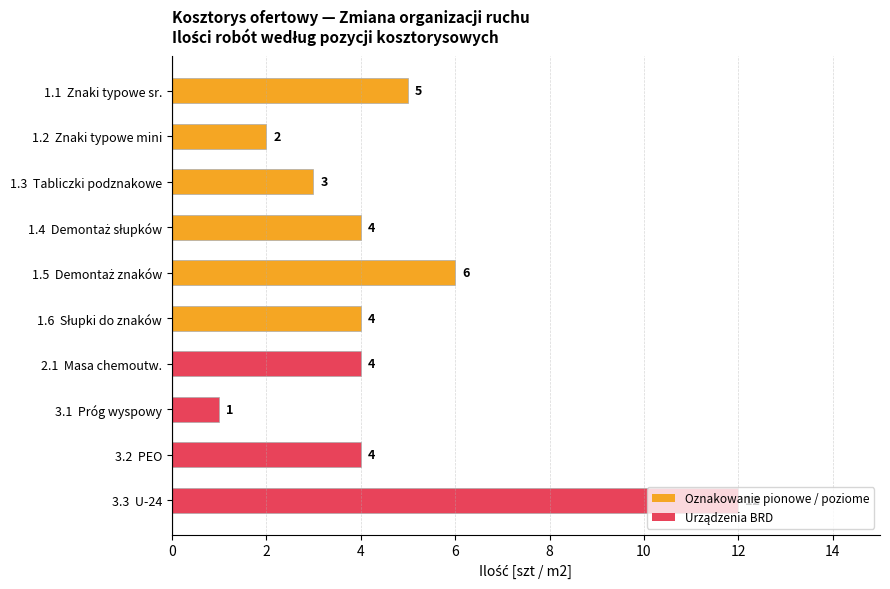

Which has a higher value, 3.1  Próg wyspowy or 1.1  Znaki typowe sr.?

1.1  Znaki typowe sr.